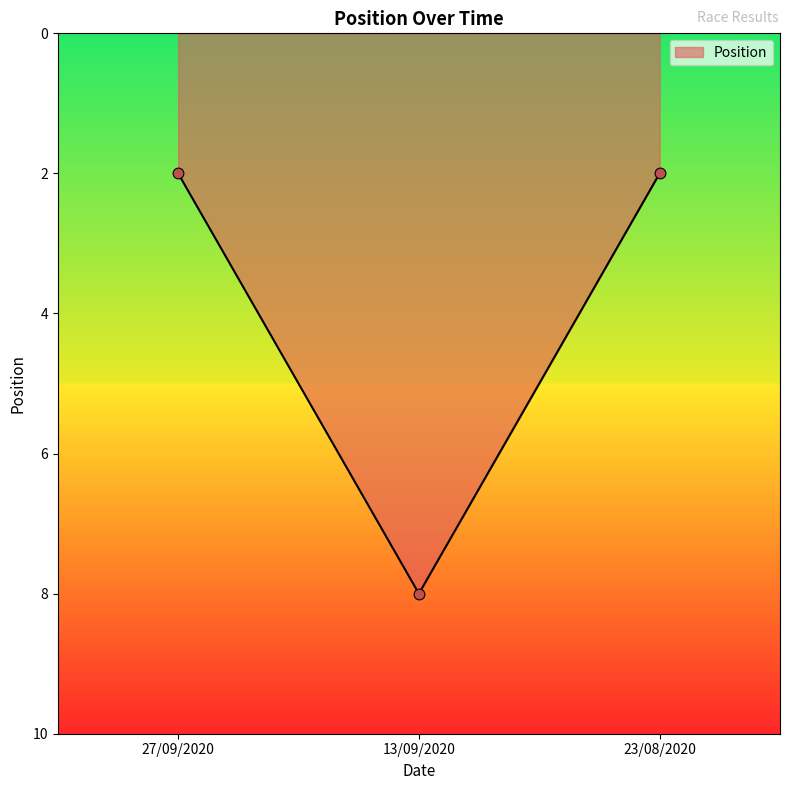

What is the ratio of the value at 13/09/2020 to the value at 23/08/2020?

4.0